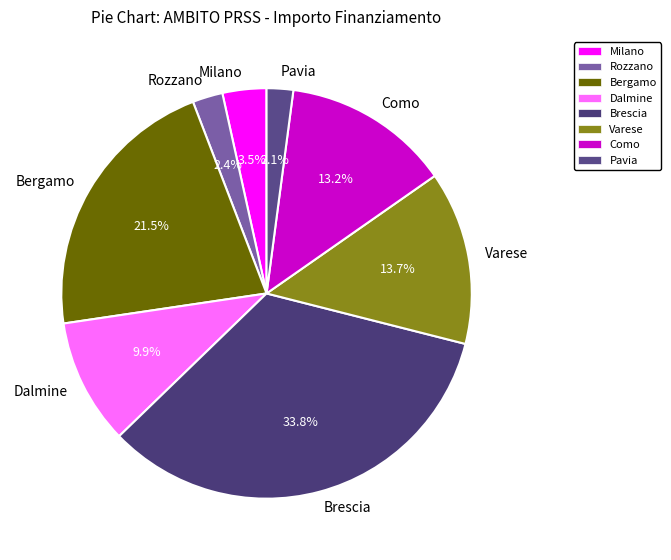

What is the ratio of the value at Como to the value at Pavia?

6.3